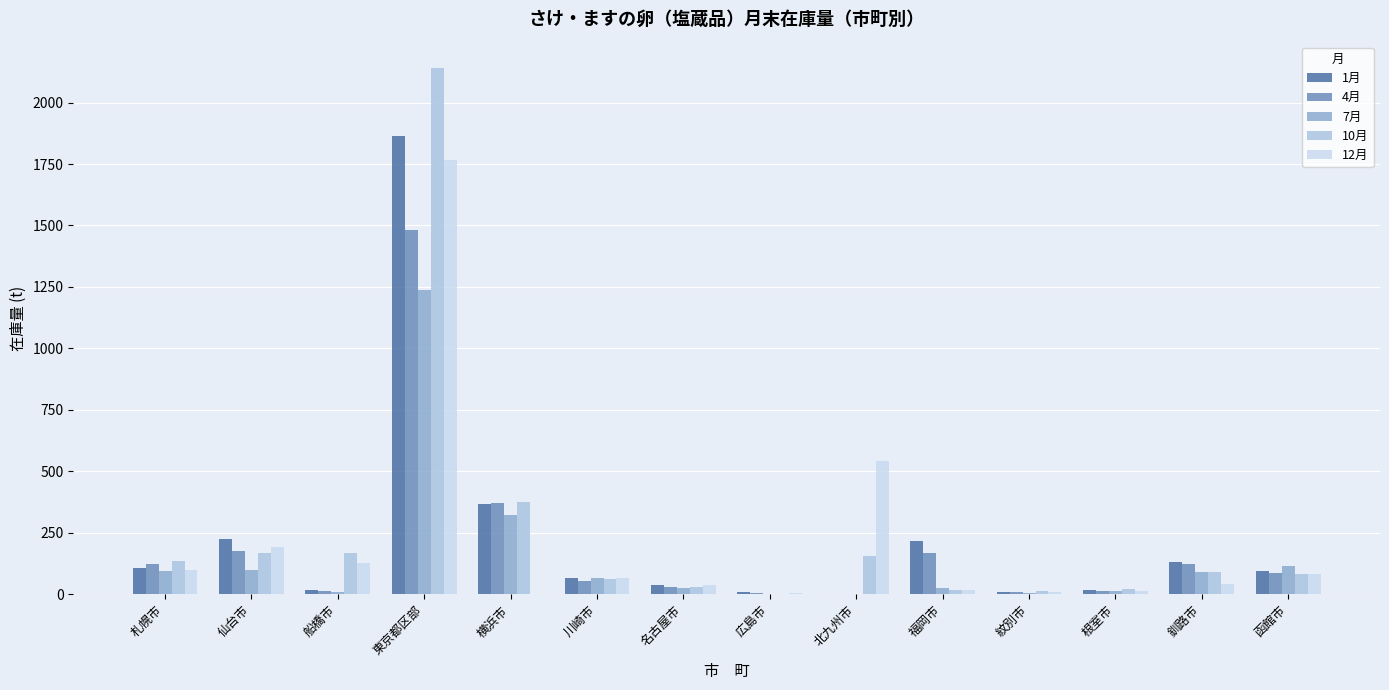

What is the sum of the 1月 values at 札幌市 and 川崎市?

174.0